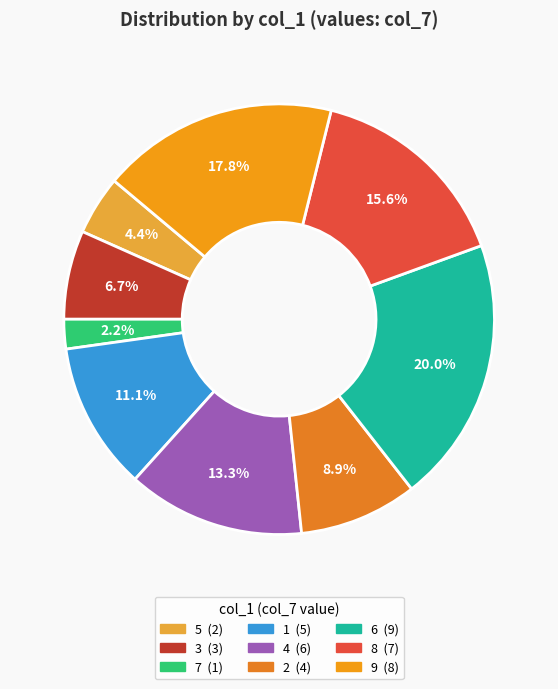

Which category has the smallest portion of the pie?

7